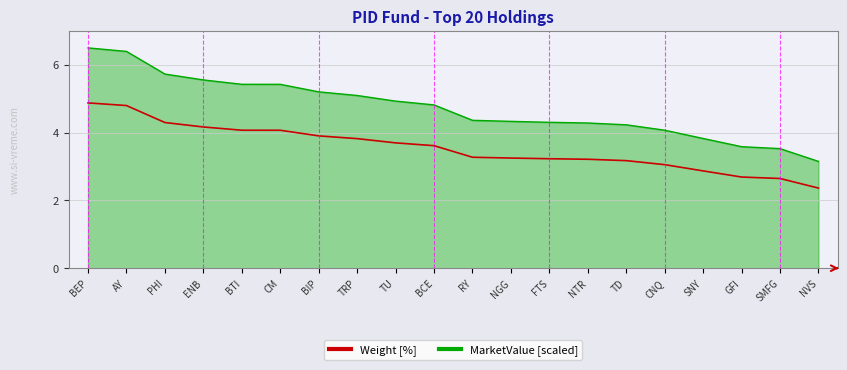

What is the minimum value shown in the chart?

2.4